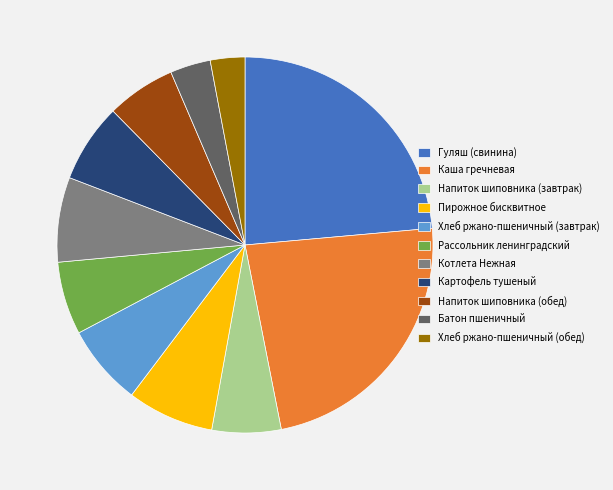

True or false: Хлеб ржано-пшеничный (обед) accounts for 3% of the total.

True